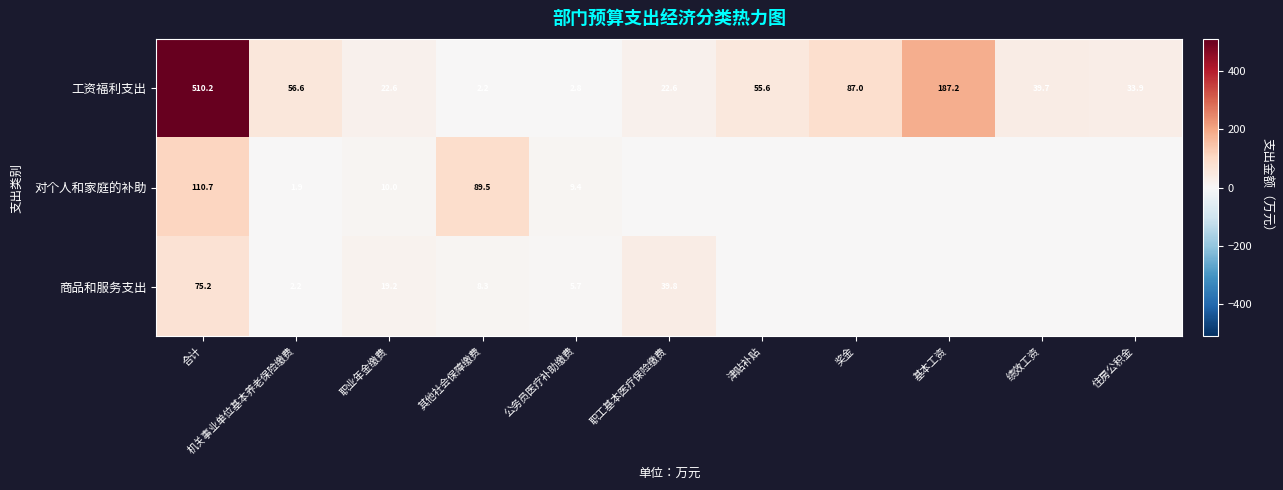

What is the difference between the second highest and second lowest values in the 工资福利支出 series?

184.4